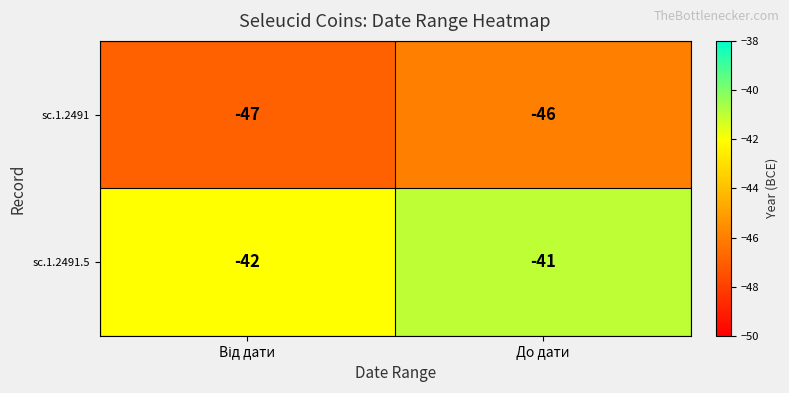

What is the difference between the highest and lowest values at До дати?

5